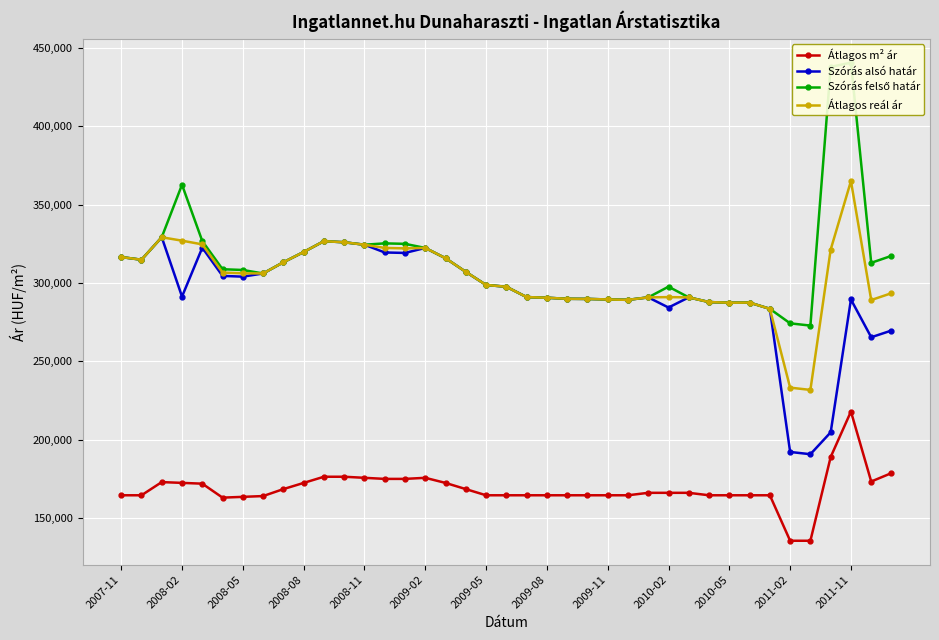

True or false: Átlagos reál ár and Szórás felső határ intersect in this chart.

False